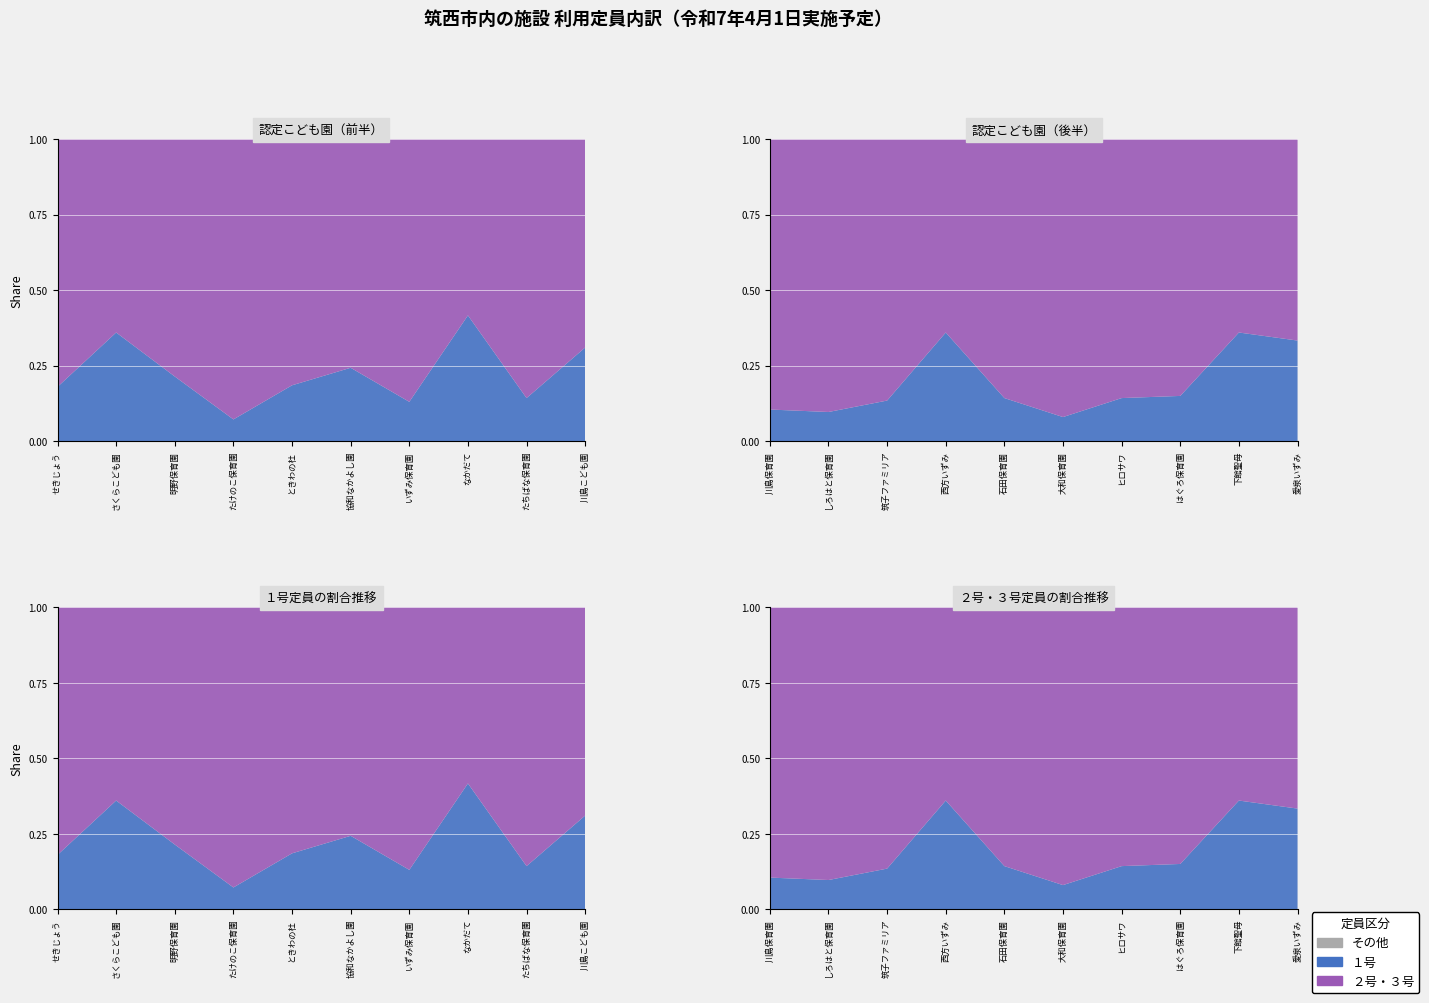

Reading left to right, transcribe all the data shown in this chart.

１号: 0=45	1=45	2=30	3=7	4=25	5=45	6=15	7=60	8=15	9=45	10=15	11=15	12=14	13=45	14=15	15=10	16=15	17=30	18=45	19=45
２号・３号: 0=205	1=80	2=110	3=90	4=110	5=140	6=100	7=84	8=90	9=100	10=128	11=140	12=90	13=80	14=90	15=115	16=90	17=170	18=80	19=90